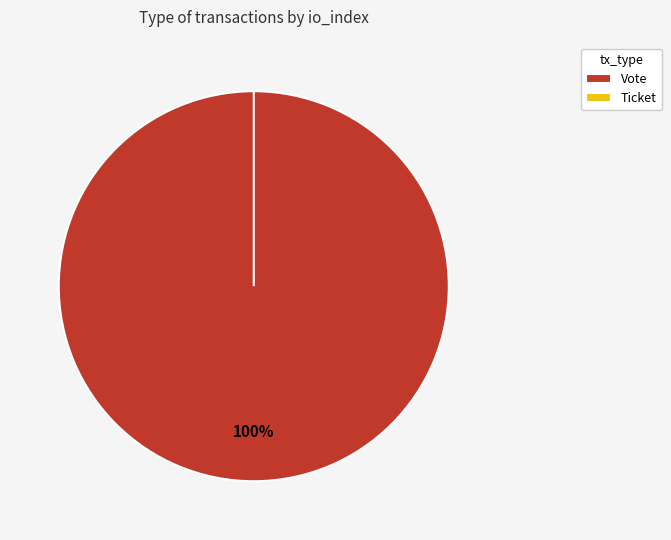

Does Ticket represent more than half of the total?

No